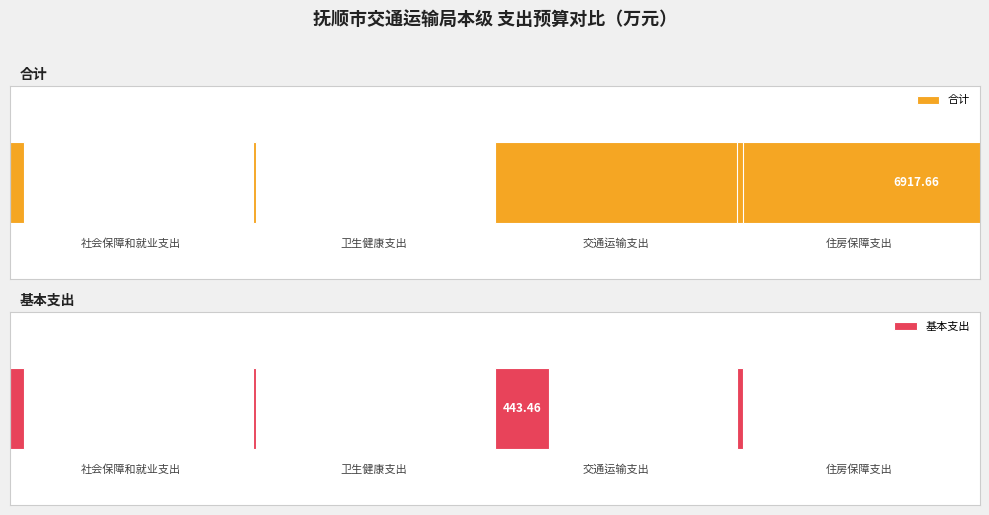

Which label corresponds to the smallest value in the chart?

卫生健康支出